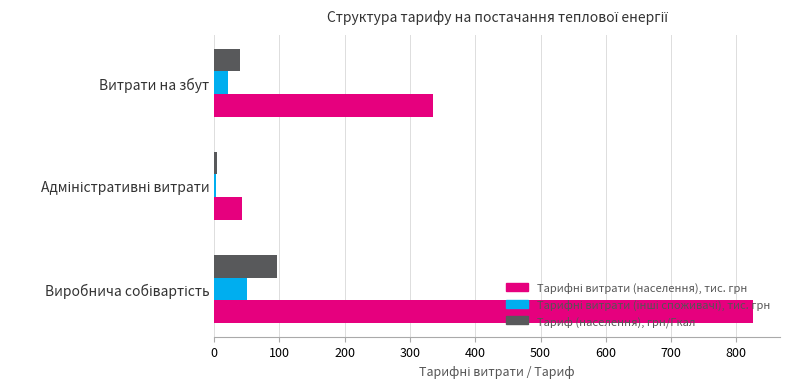

How many data points in Тариф (населення), грн/Гкал are above 38?

2